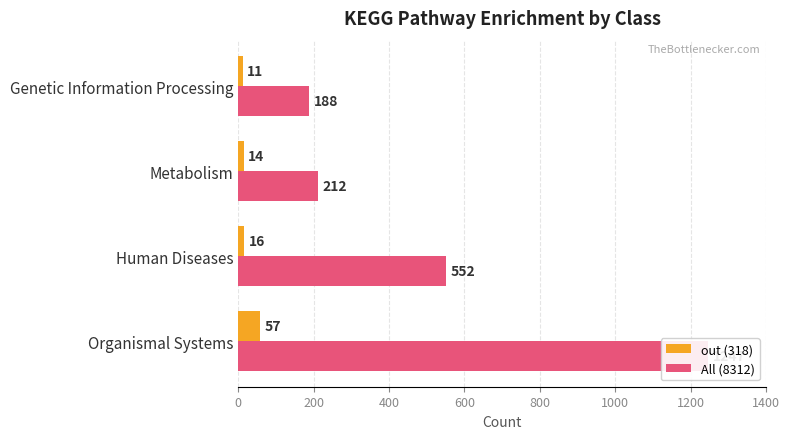

What are all the series names shown in the legend?

out (318), All (8312)